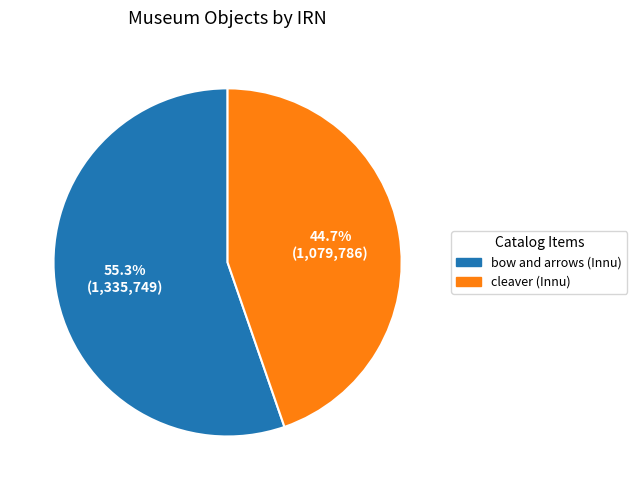

Which category accounts for the majority?

bow and arrows (Innu)